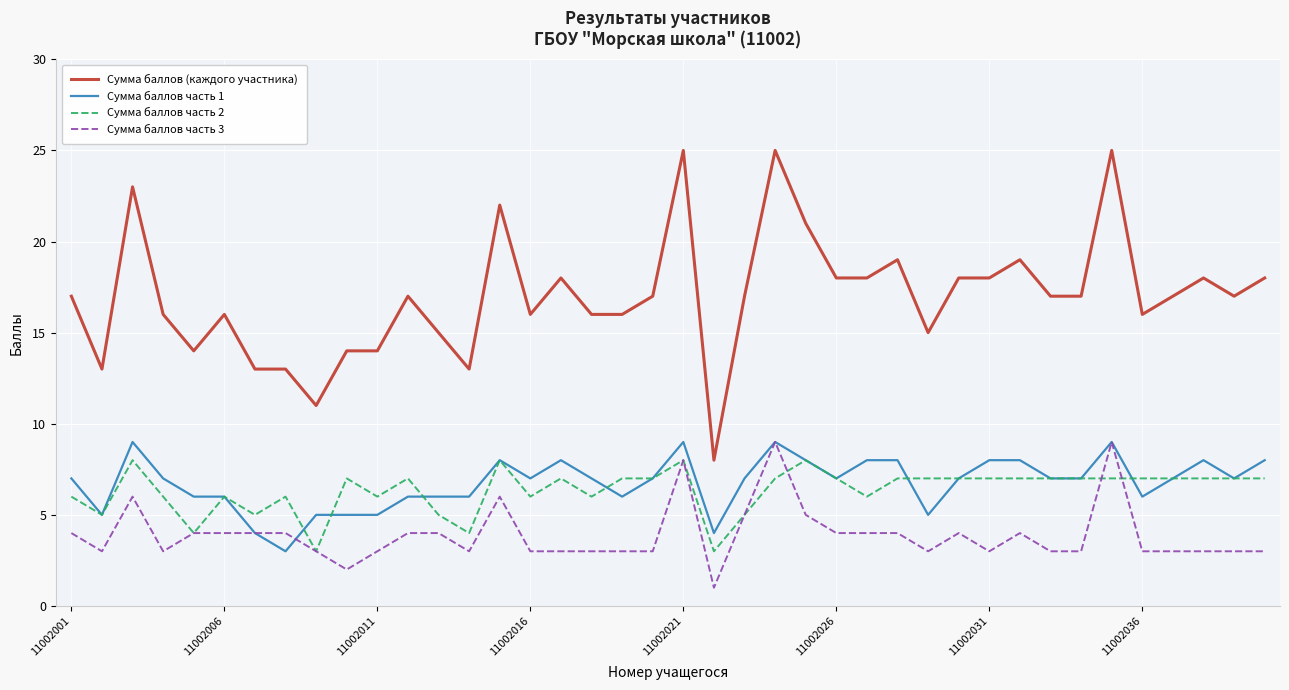

What is the sum of all Сумма баллов часть 2 values?

254